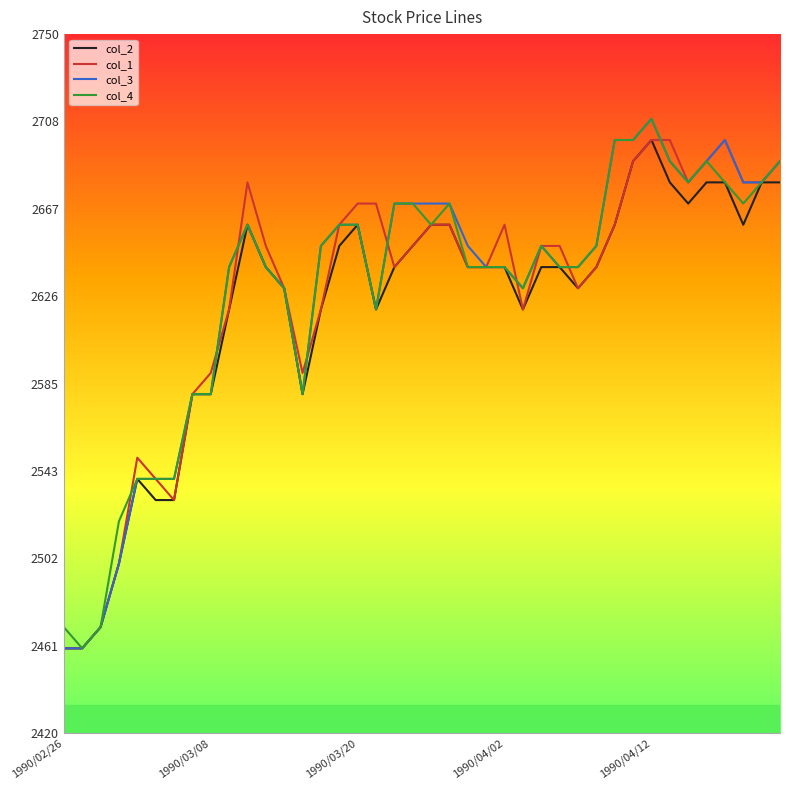

What is the maximum value for col_4?

2710